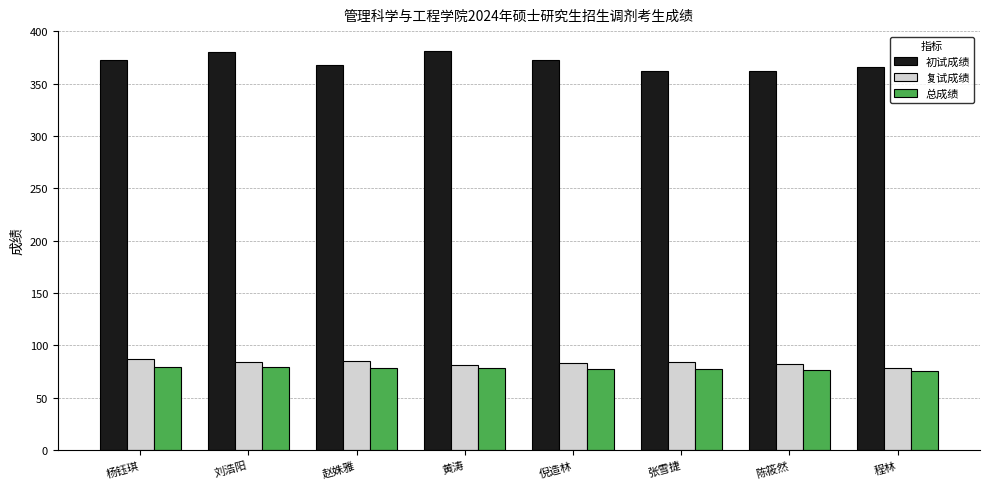

Between 杨钰琪 and 张雪捷, which series saw the biggest shift?

初试成绩